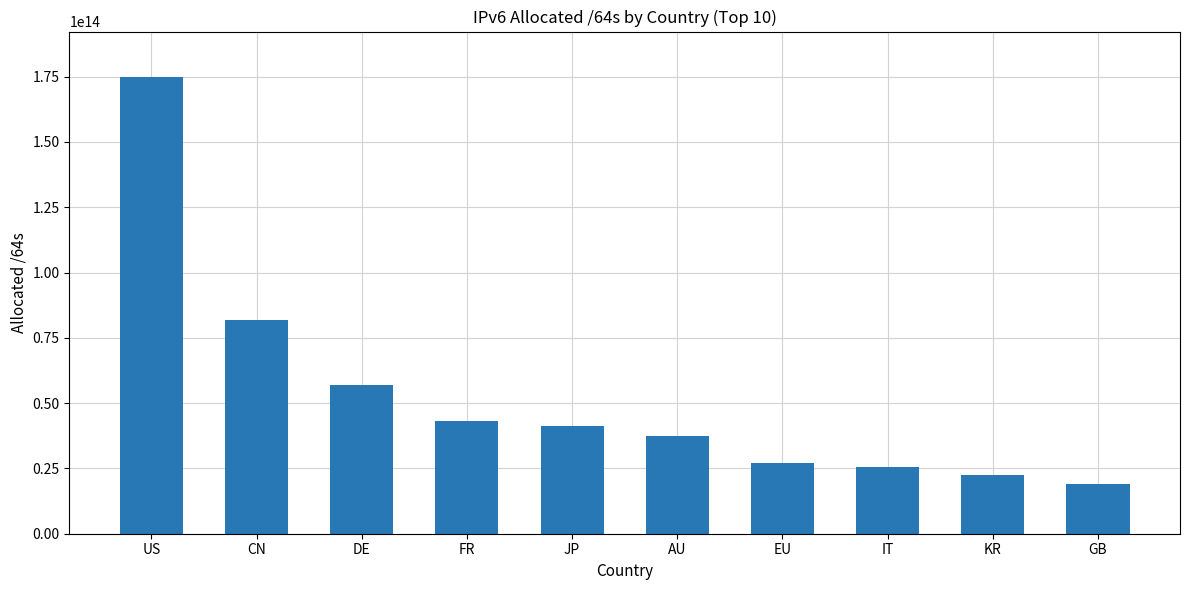

How many values are below 41361081761793?

5